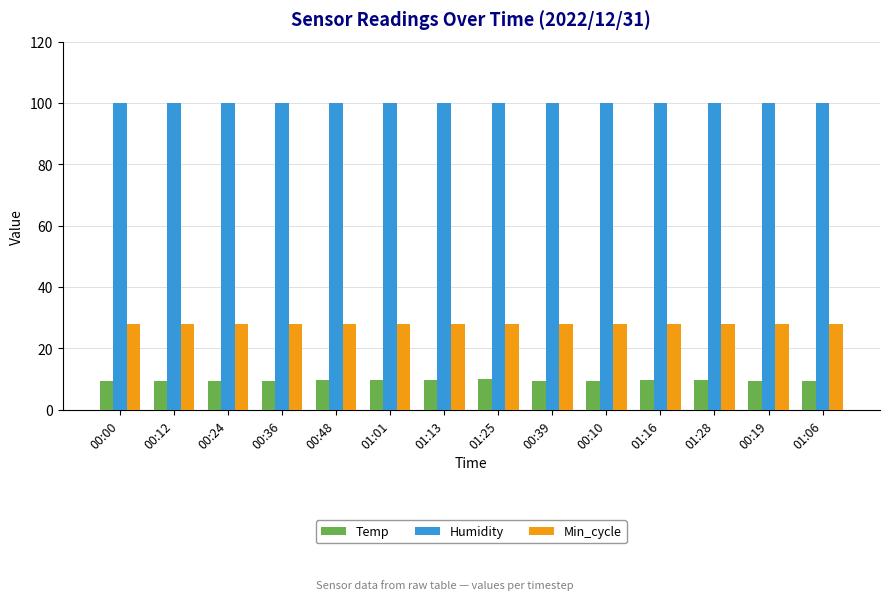

What is the smallest value displayed?

9.2